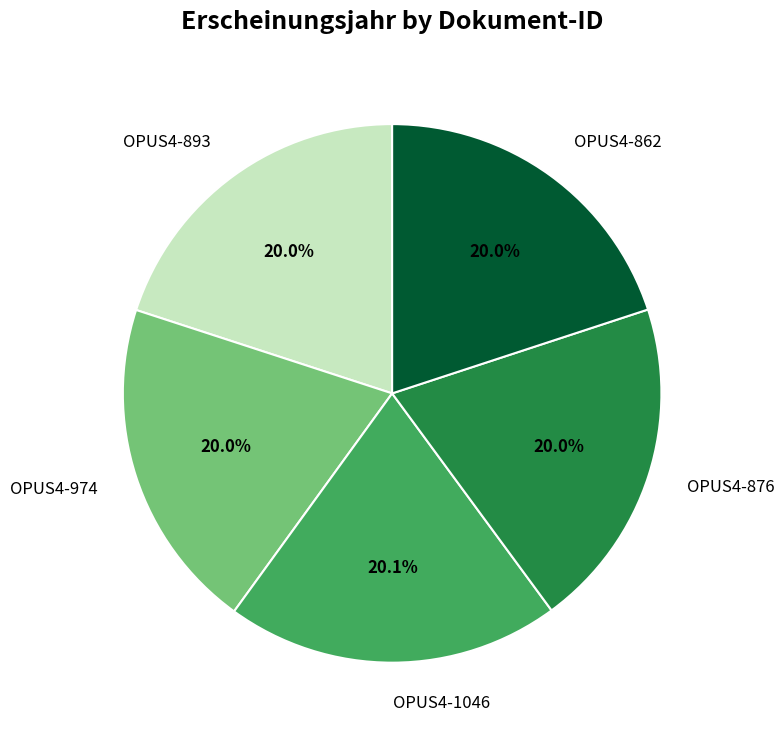

What is the ratio of the value at OPUS4-974 to the value at OPUS4-876?

1.0